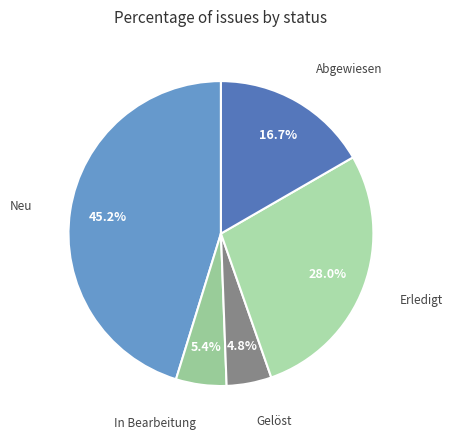

To the nearest percent, what is the difference between the largest and smallest slice percentages?

40%